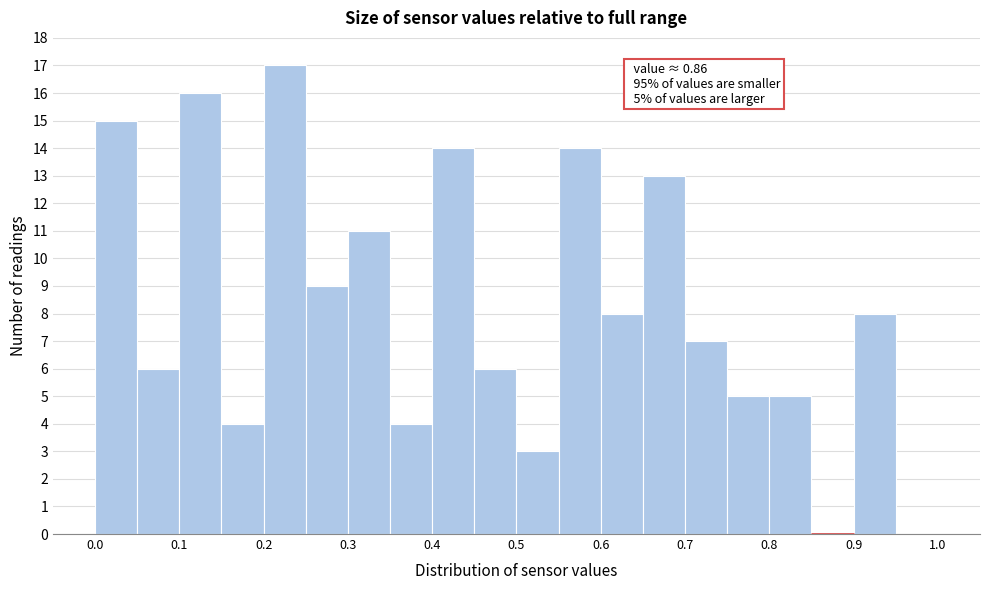

Over which range of the x-axis is the bar tallest?

0.20 to 0.25